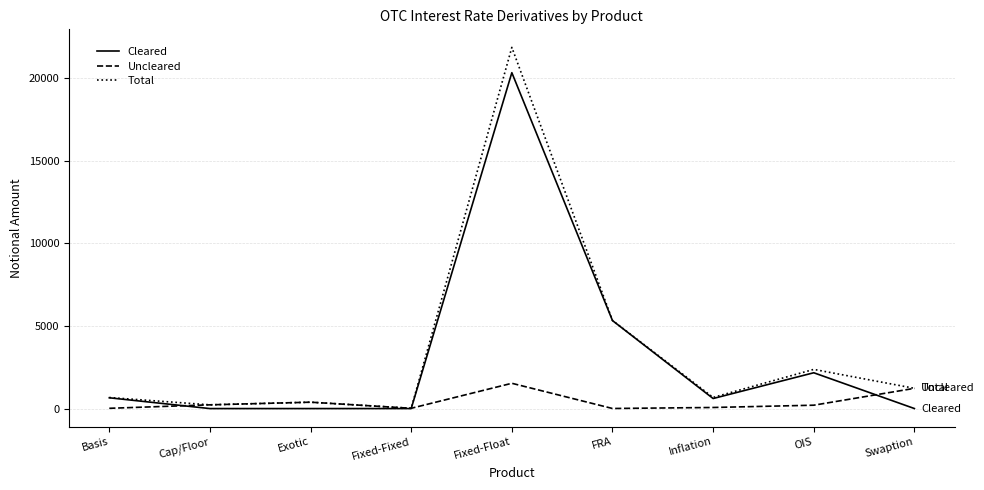

The value of Cleared at Cap/Floor is 8411. True or false?

False